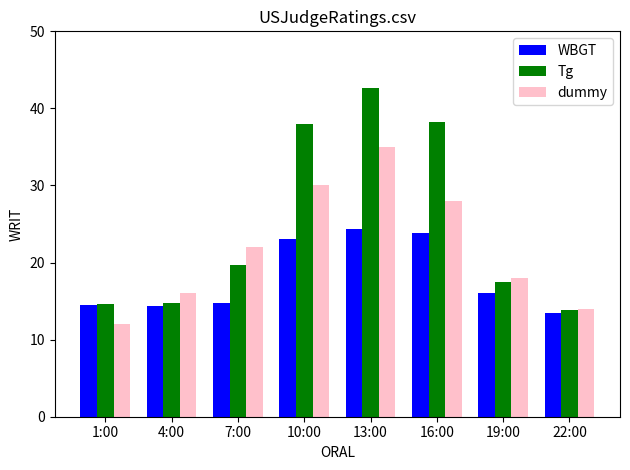

Which label corresponds to the smallest value in the chart?

1:00